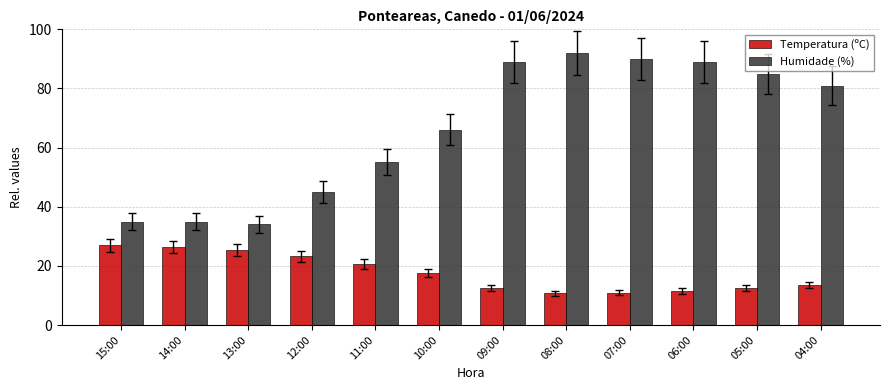

What is the sum of the Temperatura (ºC) values at 15:00 and 05:00?

39.6